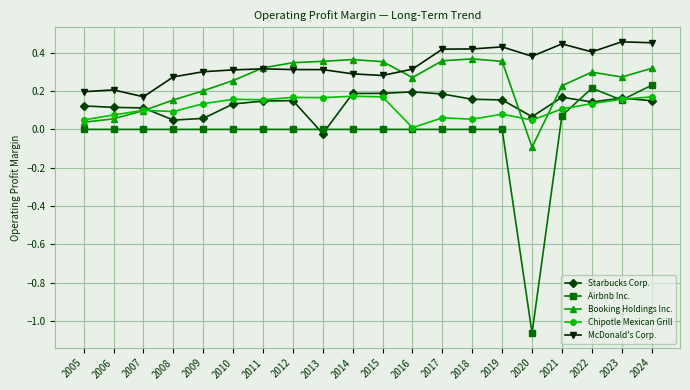

Which series has the largest total across all categories?

McDonald's Corp.